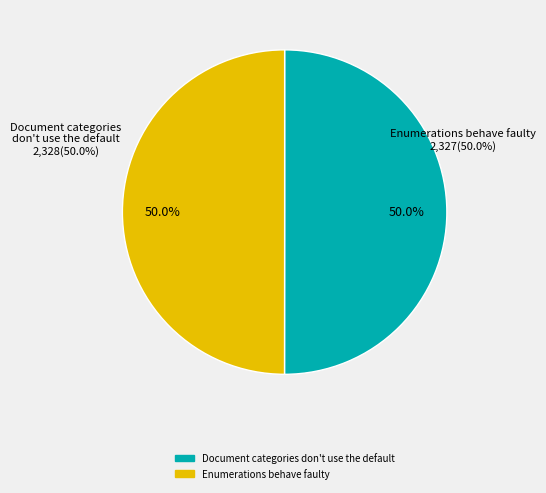

The Document categories don't use the default slice represents 57% of the pie. True or false?

False